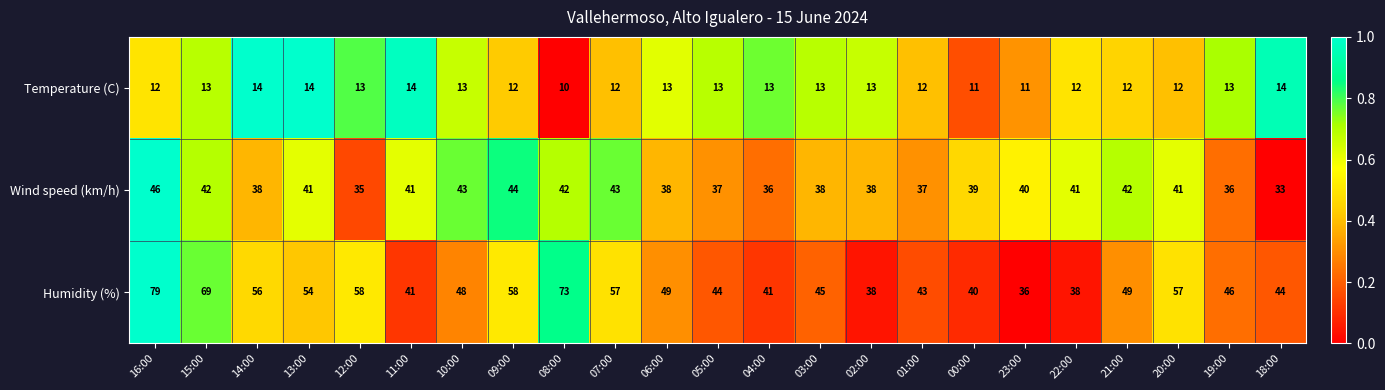

Is the value of Wind speed (km/h) at 00:00 greater than the value of Temperature (C) at 14:00?

Yes